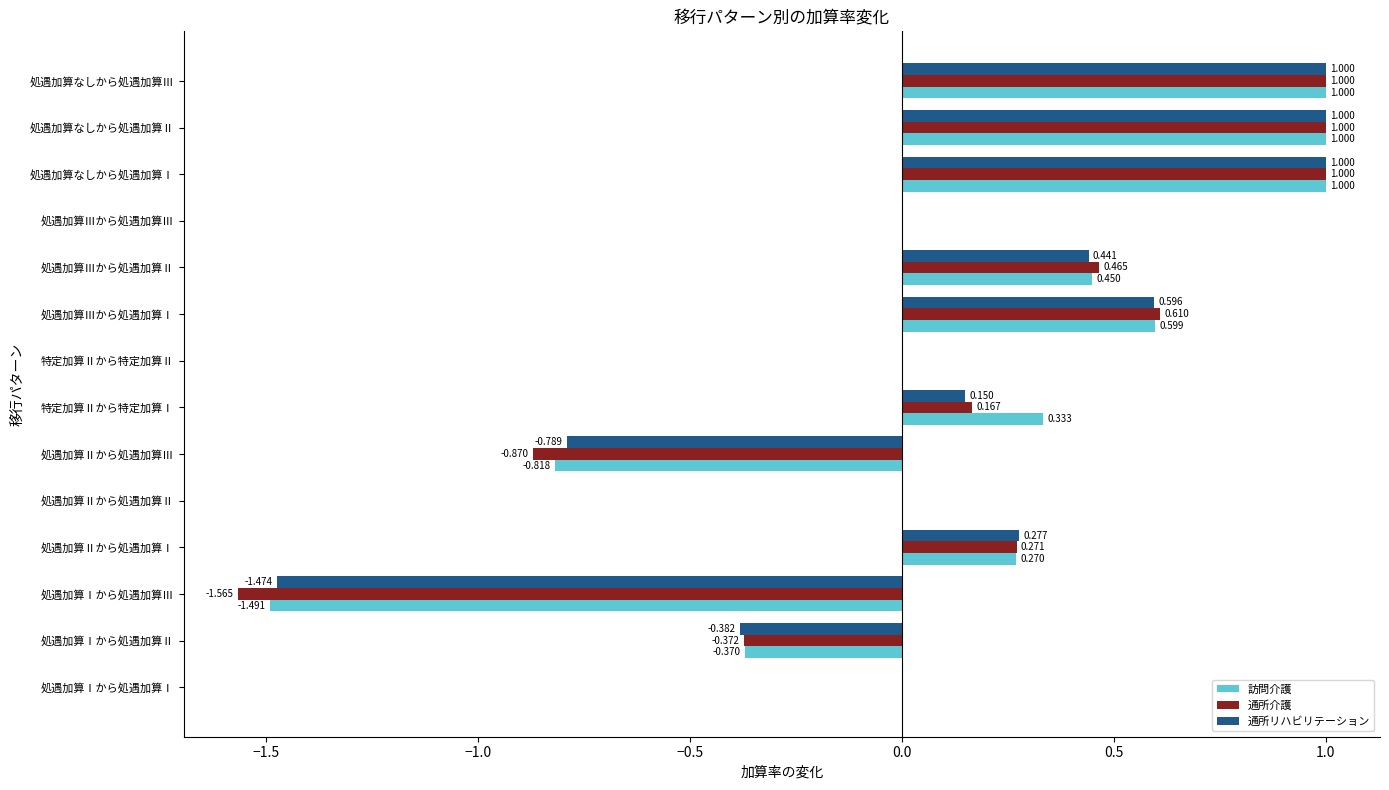

Count the number of categories in the chart.

14